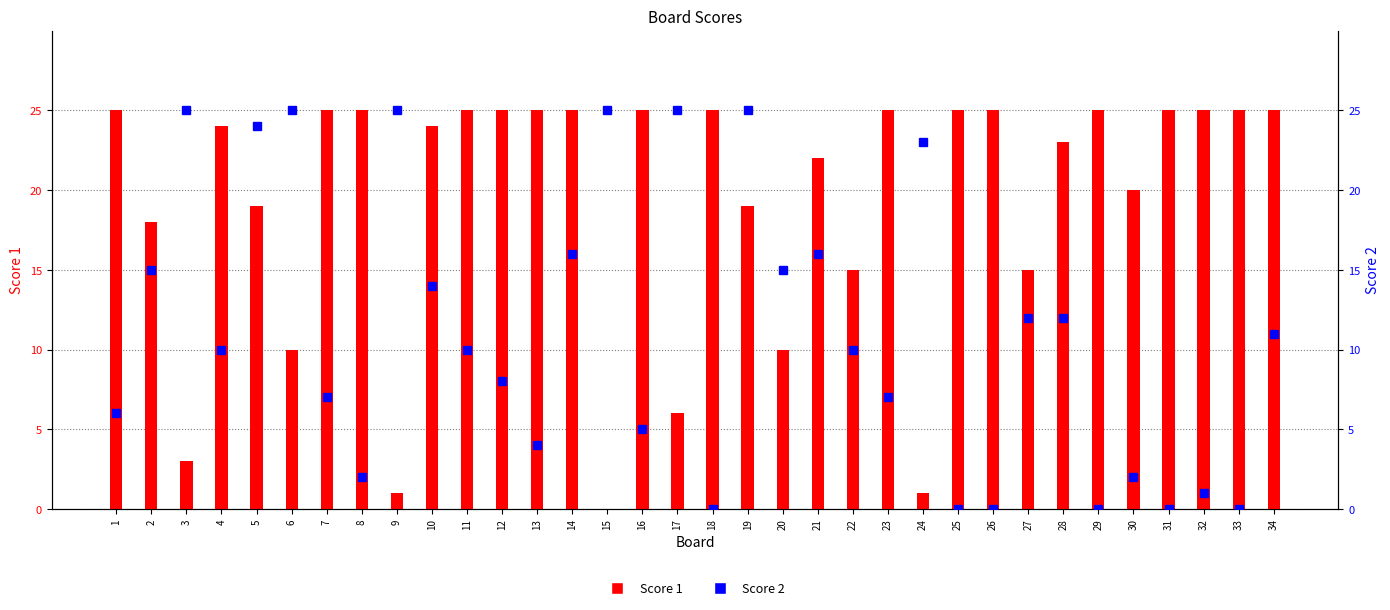

Does the chart contain any negative values?

No